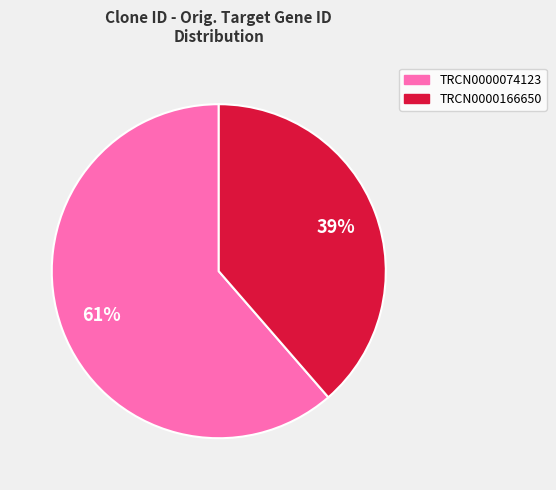

Approximately how many times larger is the value at TRCN0000074123 compared to TRCN0000166650?

1.6